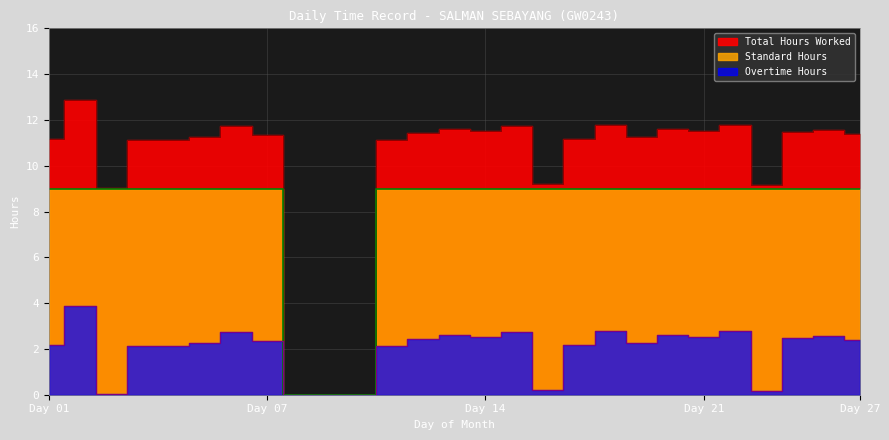

True or false: Standard Hours and Total Hours Worked cross at least once.

False